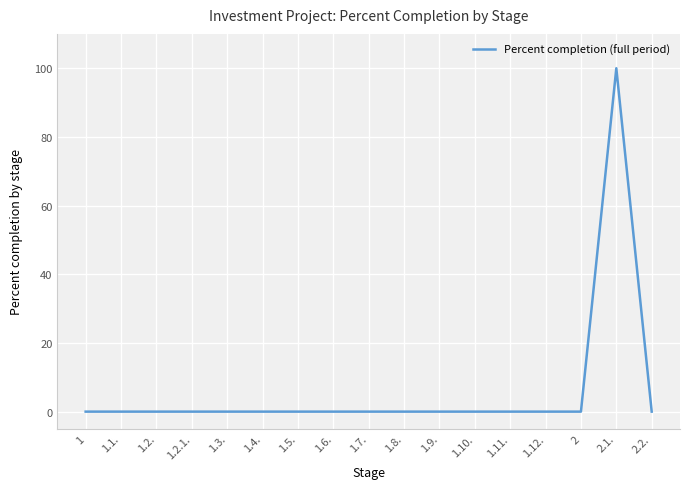

What is the difference between the maximum and minimum values?

100